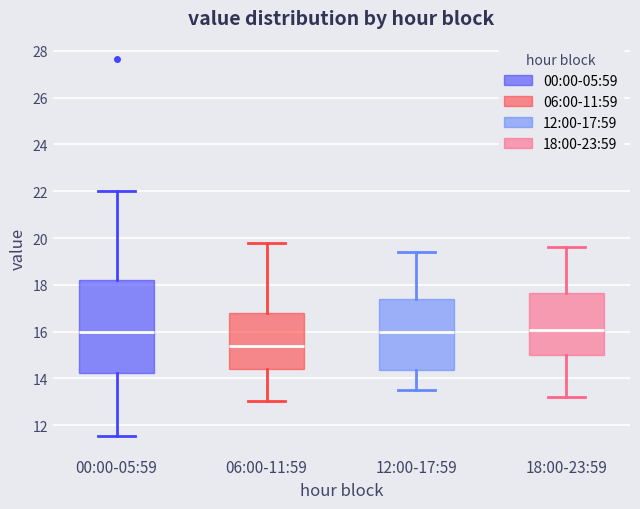

Reading left to right, read every box against the y-axis: the position of its median line, the range the box covers, and the ends of its whiskers. The values are not printed on the chart, so give them approximately, as read against the axis.

00:00-05:59: median 16.0, box 14.2 to 18.2, whiskers 11.6 to 22.0
06:00-11:59: median 15.4, box 14.4 to 16.8, whiskers 13.0 to 19.8
12:00-17:59: median 16.0, box 14.4 to 17.4, whiskers 13.6 to 19.4
18:00-23:59: median 16.0, box 15.0 to 17.6, whiskers 13.2 to 19.6